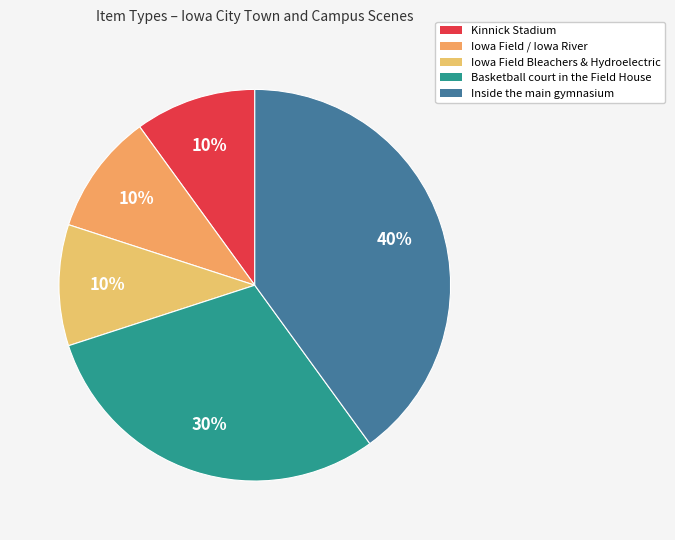

The Kinnick Stadium slice represents 1% of the pie. True or false?

False